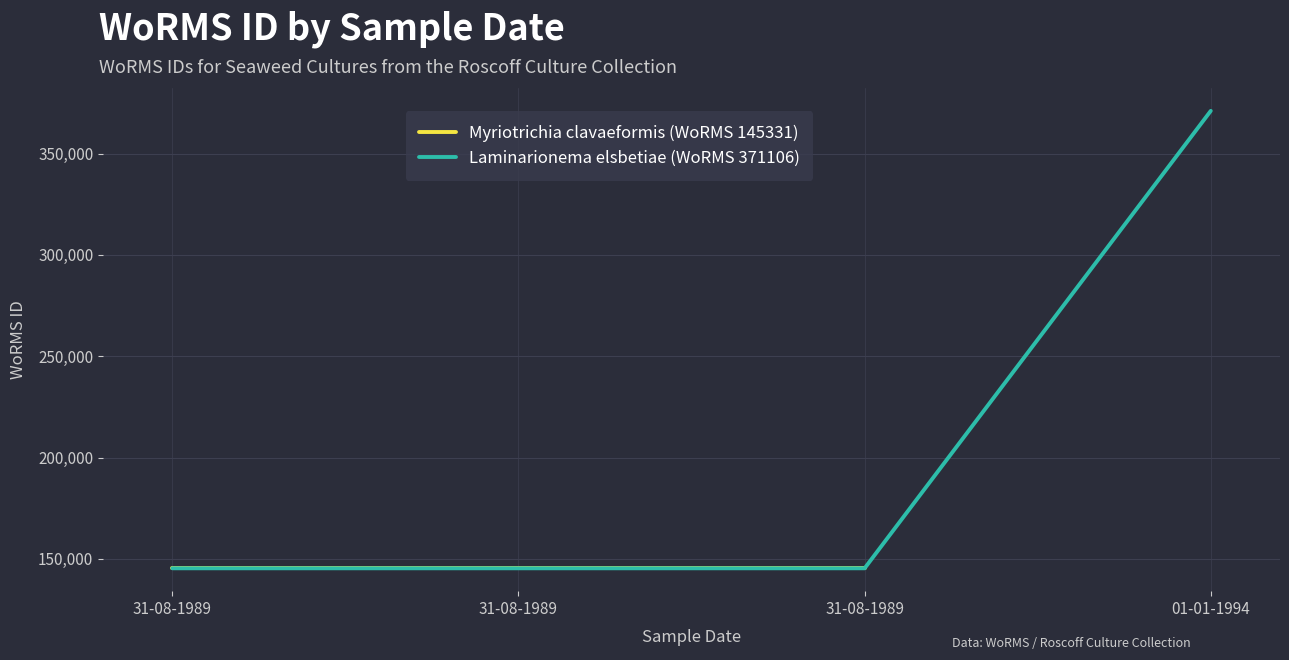

What is the difference between the maximum and minimum values?

225775